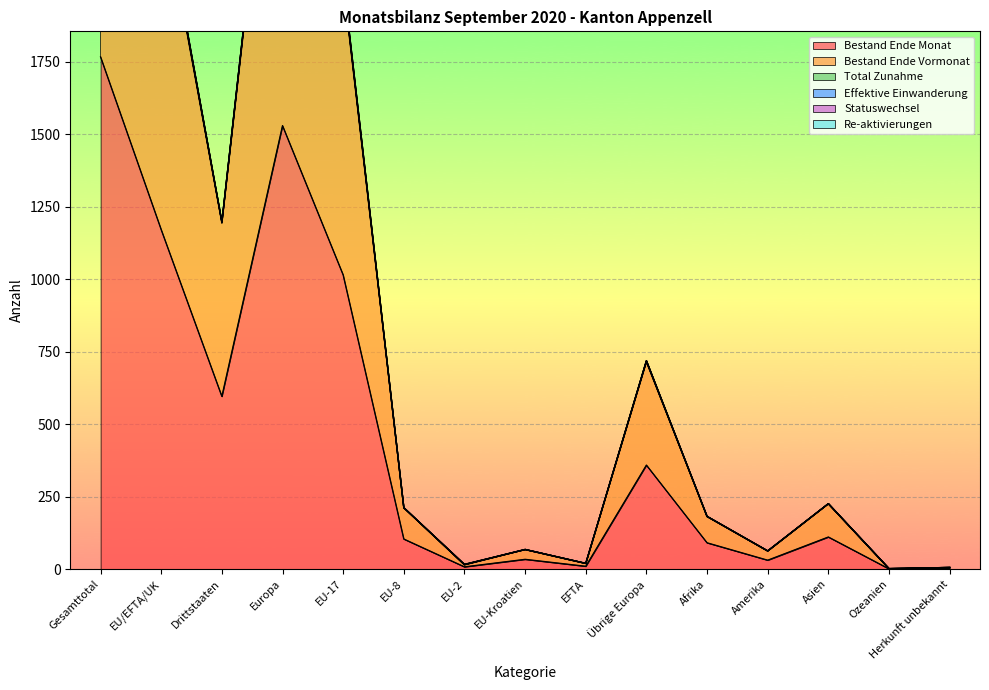

True or false: Bestand Ende Vormonat and Total Zunahme cross at least once.

False